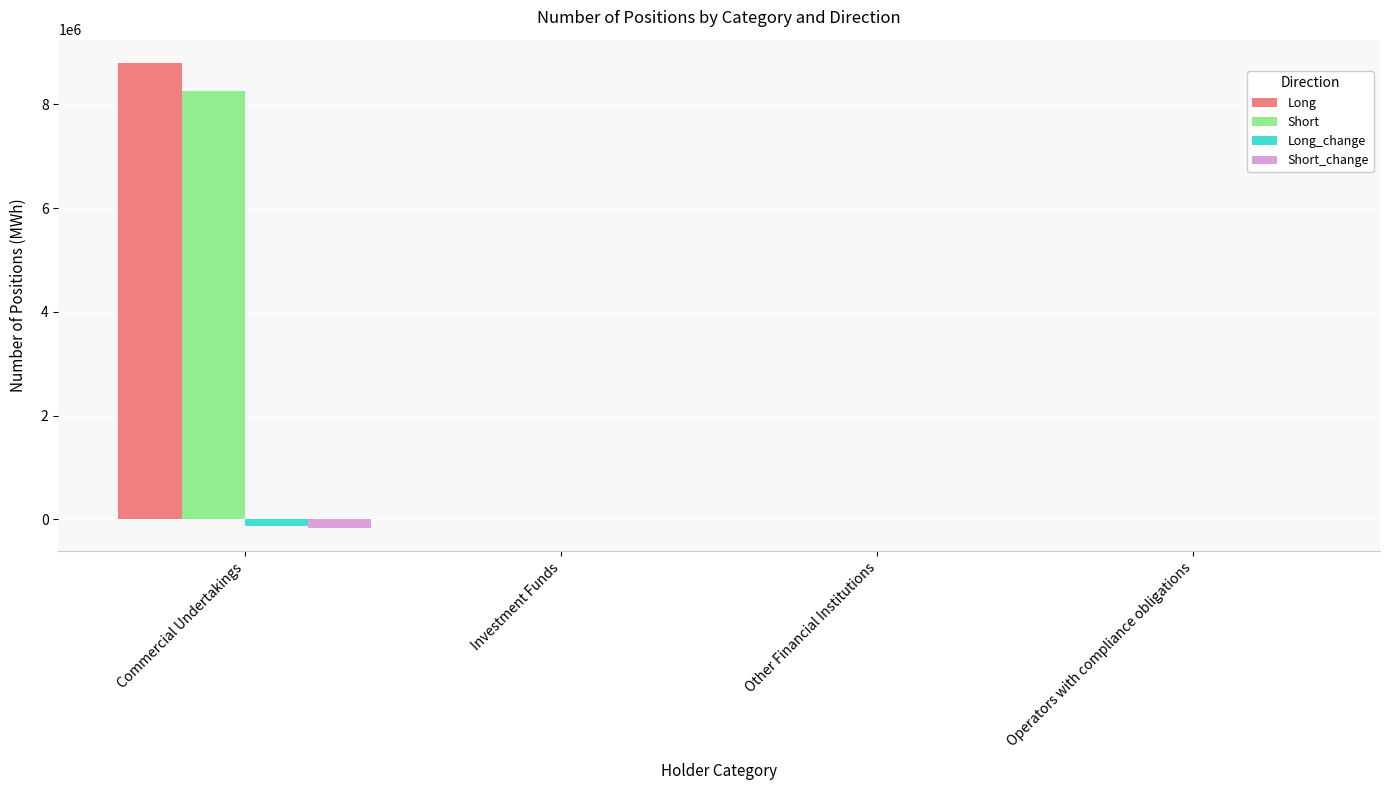

True or false: Short has a value of 5123218 at Other Financial Institutions.

False